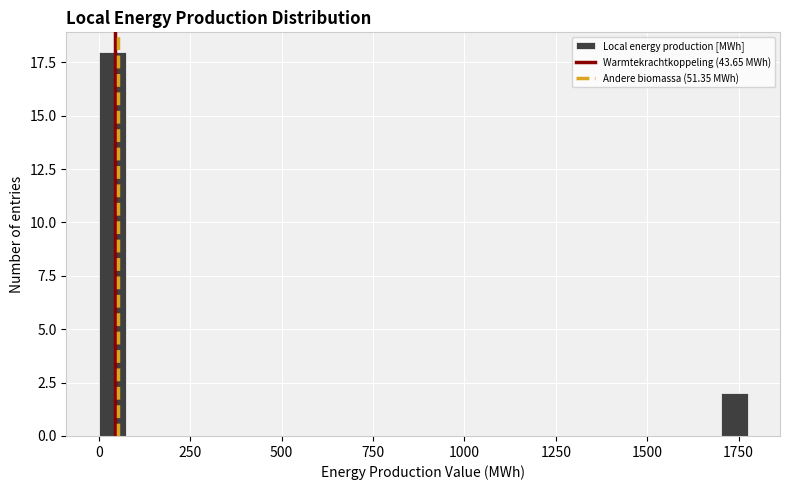

Around what value on the x-axis is the tallest bar? Give the approximate position of its centre, as read against the axis.

50